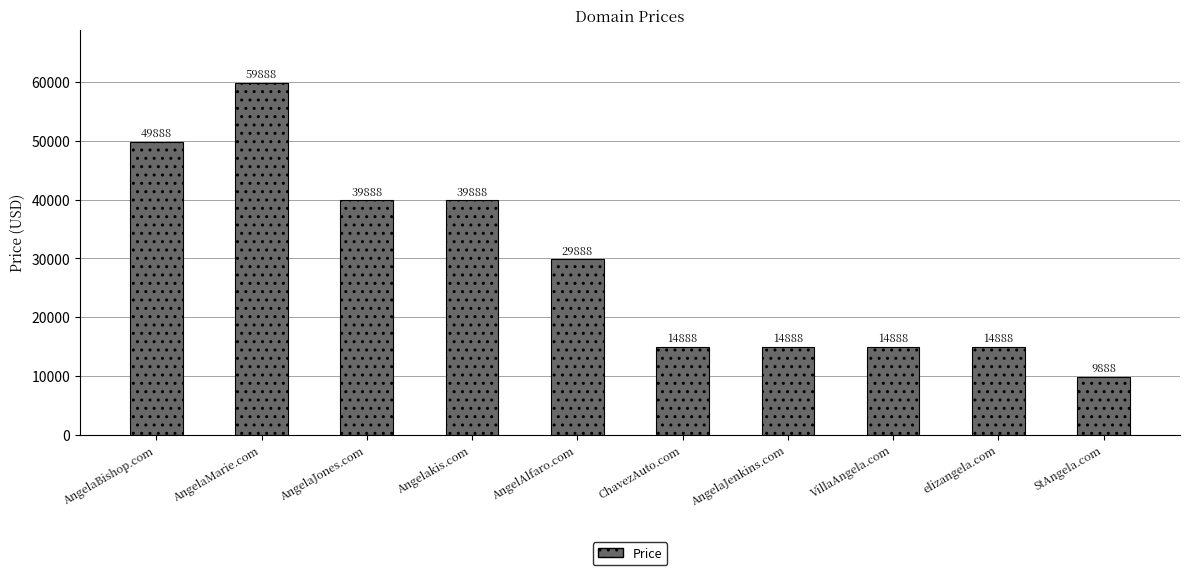

What is the label of the 8th bar from the right?

AngelaJones.com